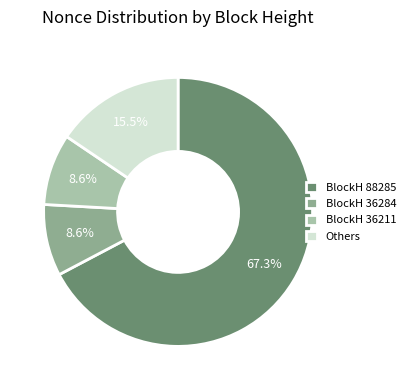

What is the ratio of the value at BlockH 88285 to the value at Others?

4.3